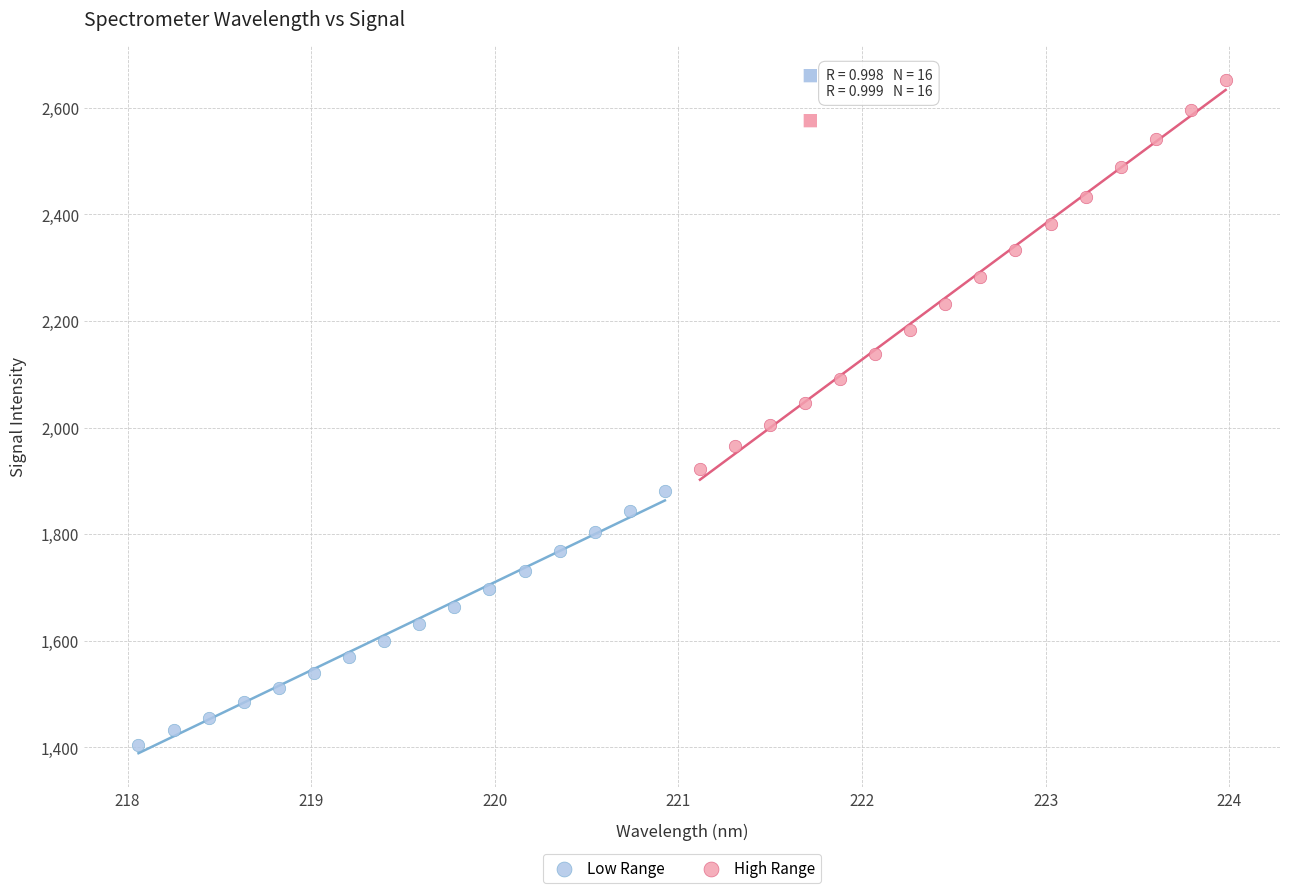

Which series reaches the minimum Y coordinate?

Low Range